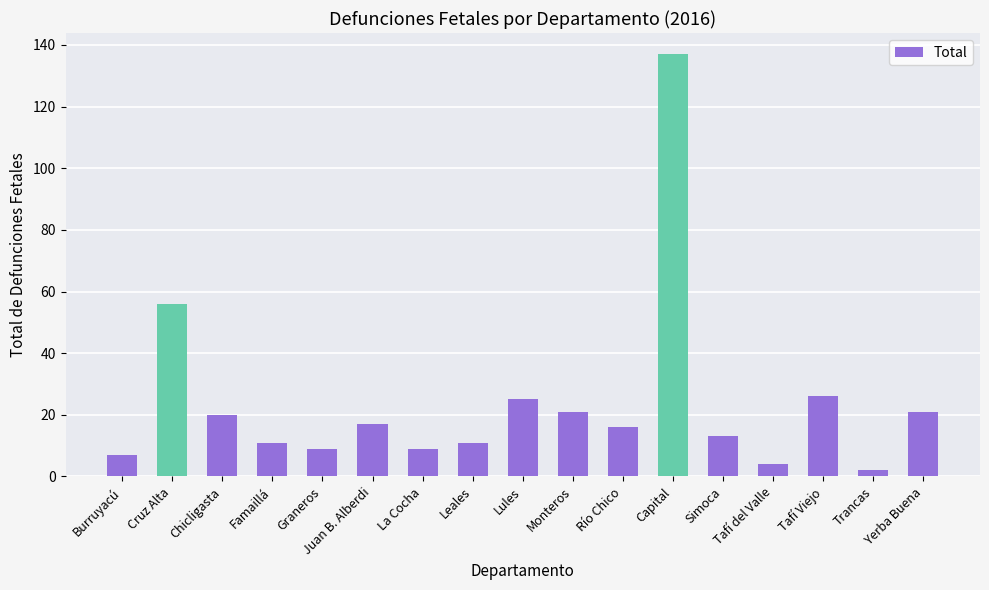

What is the sum of the values at Yerba Buena and Tafí Viejo?

47